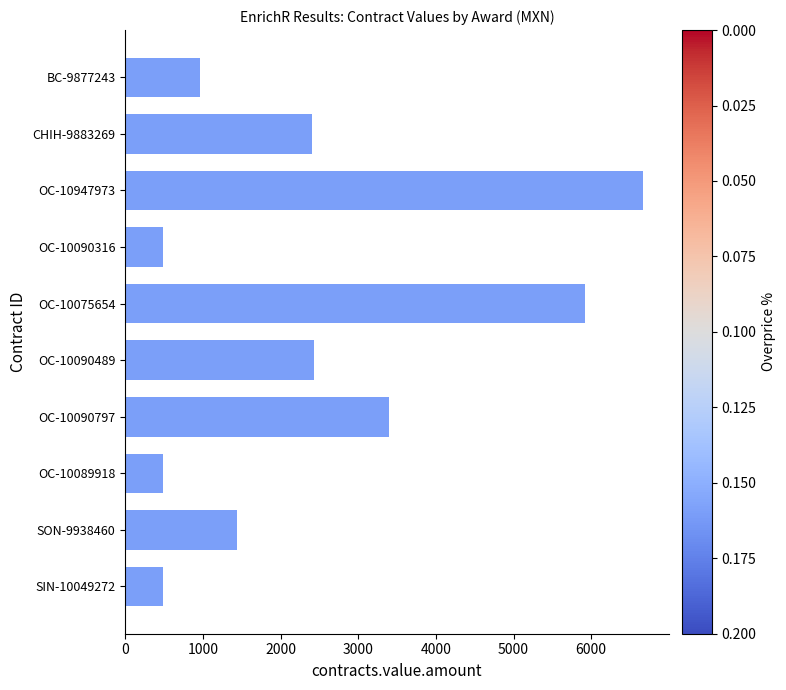

What is the change in value from OC-10075654 to OC-10090489?

-3495.1